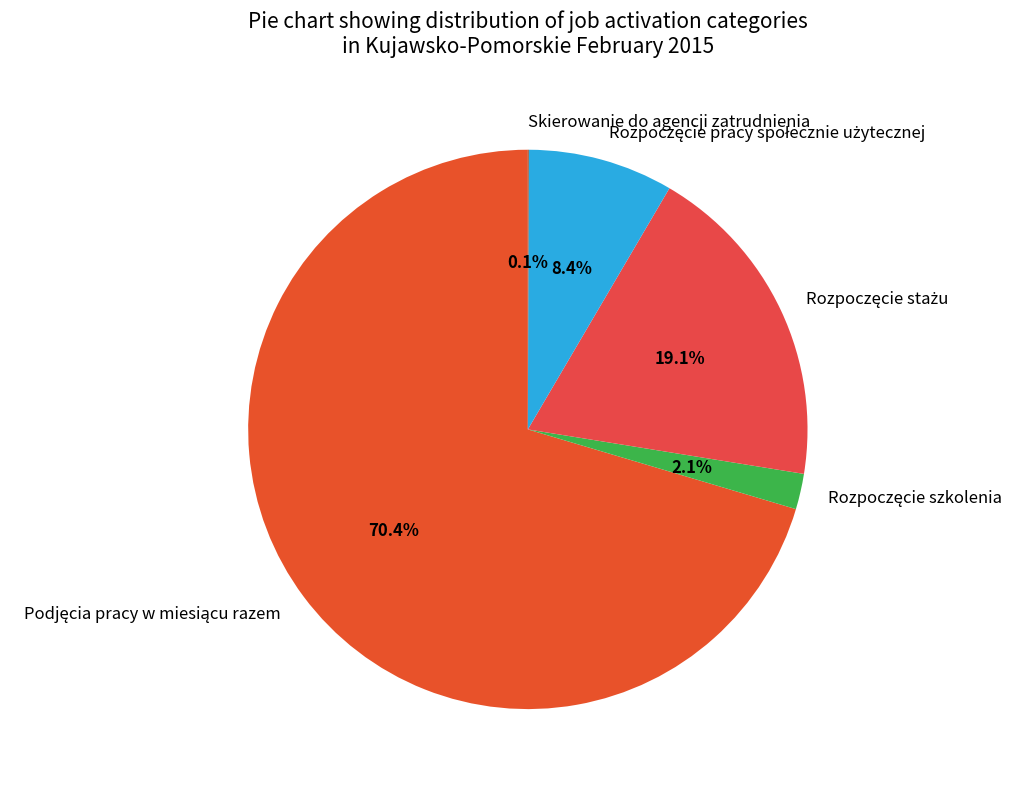

Is there a majority slice in this chart?

Yes